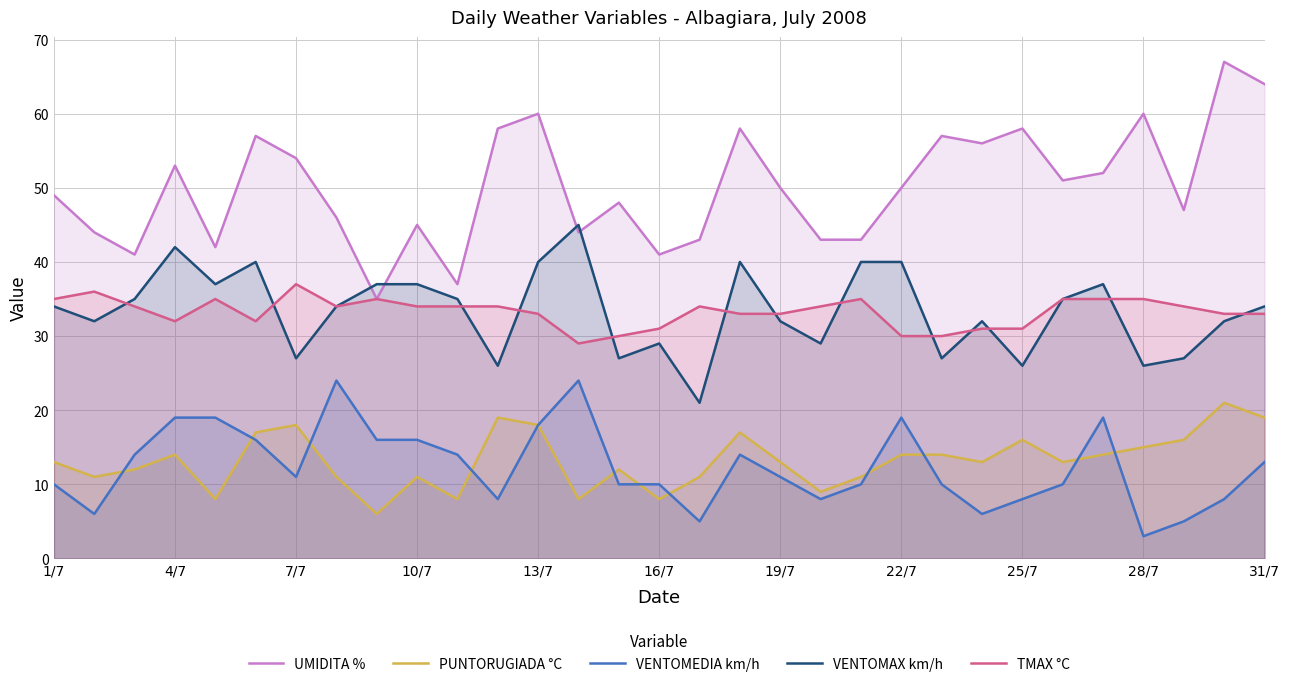

What is the spread (max minus min) of values at 19/7?

39